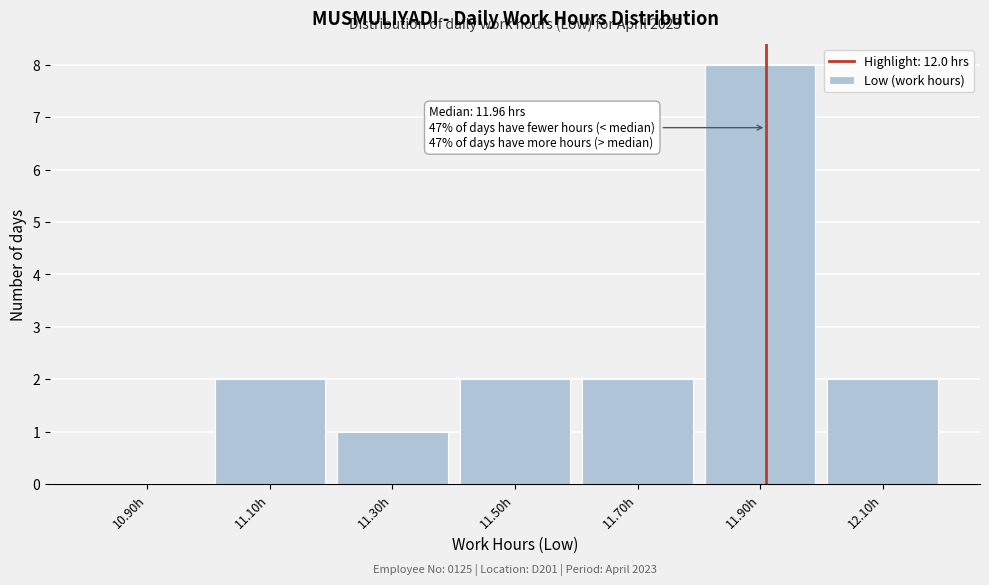

Reading right to left, extract all data points from this chart.

12.10h=2	11.90h=8	11.70h=2	11.50h=2	11.30h=1	11.10h=2	10.90h=0